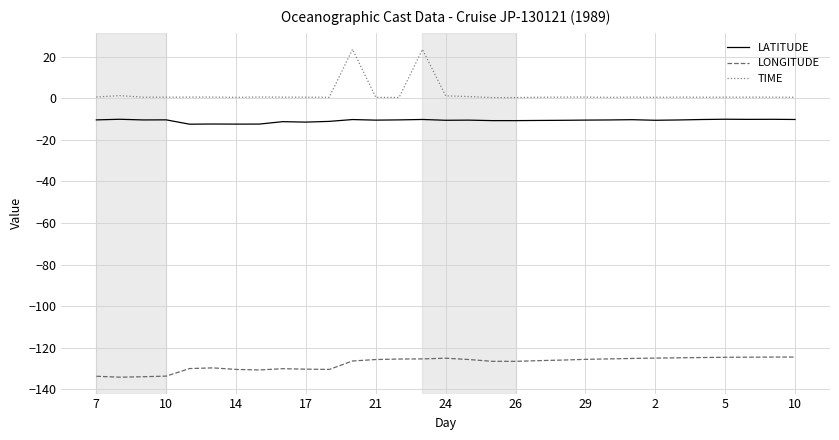

True or false: LONGITUDE and TIME cross at least once.

False